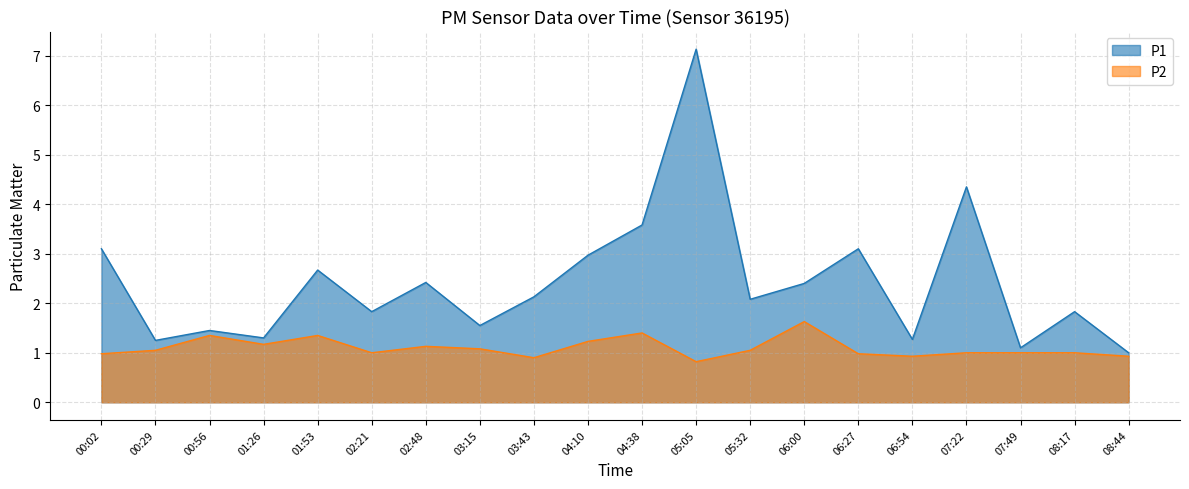

Is it true that P2 equals 1.4 at 01:53?

True